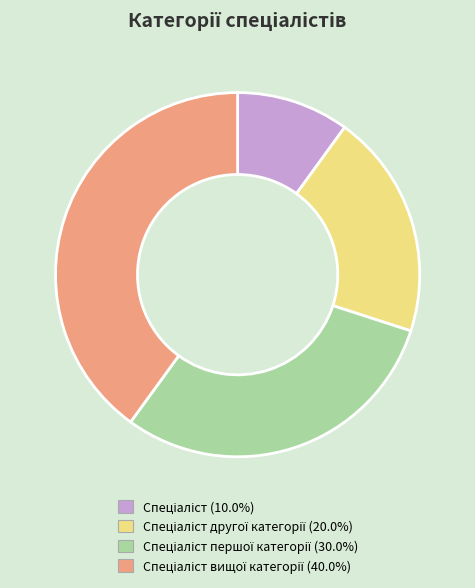

Is there a majority slice in this chart?

No